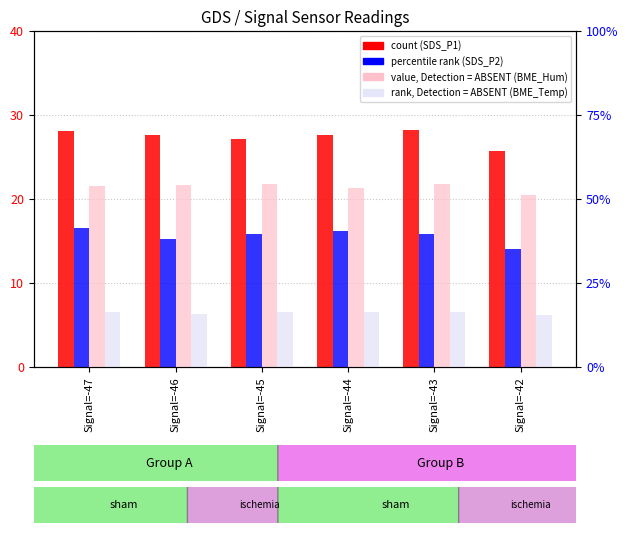

Count the BME280_temperature (rank, ABSENT) values in the range 15 to 16.

2